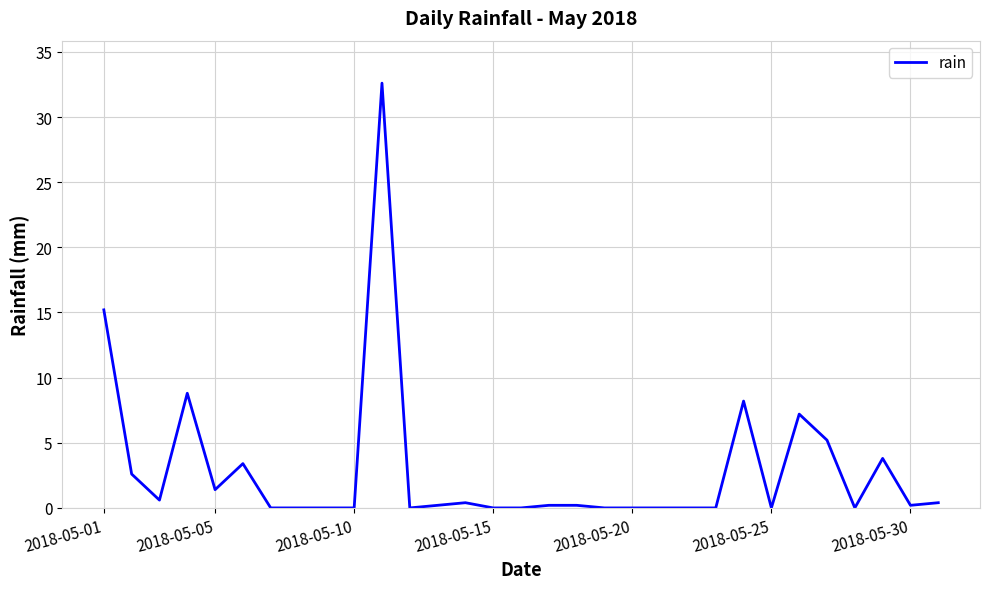

What is the difference between the maximum and minimum values?

32.6